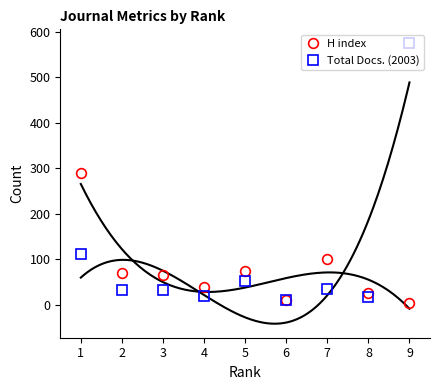

Reading right to left, list all the values displayed in this chart.

H index: 9=4	8=25	7=101	6=11	5=74	4=38	3=64	2=69	1=289
Total Docs. (2003): 9=574	8=16	7=35	6=10	5=51	4=19	3=32	2=31	1=110